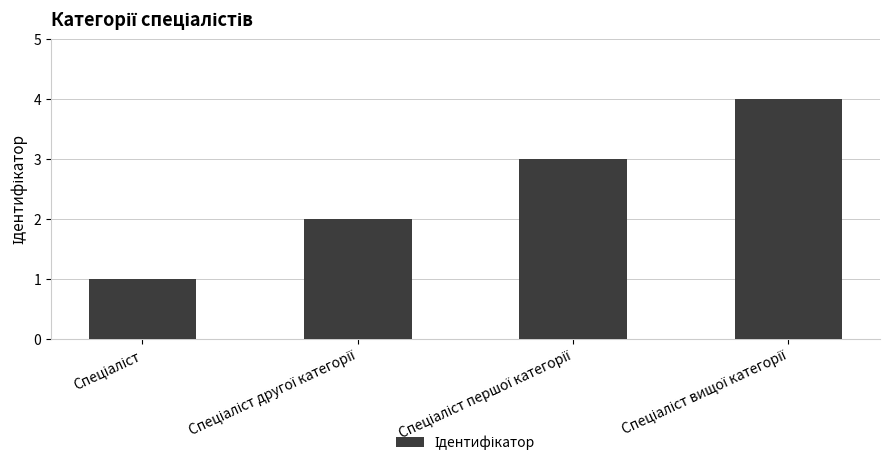

How many bars are there in total?

4